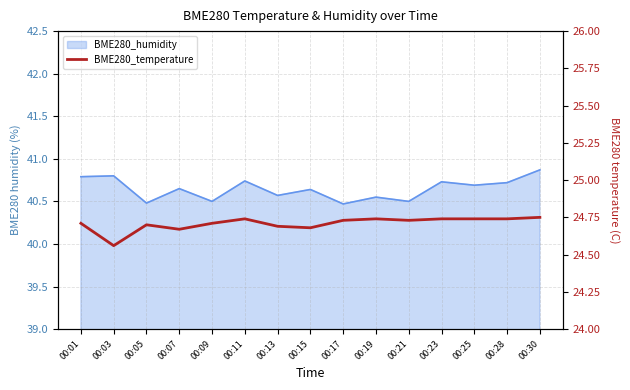

What is the greatest value displayed?

24.8